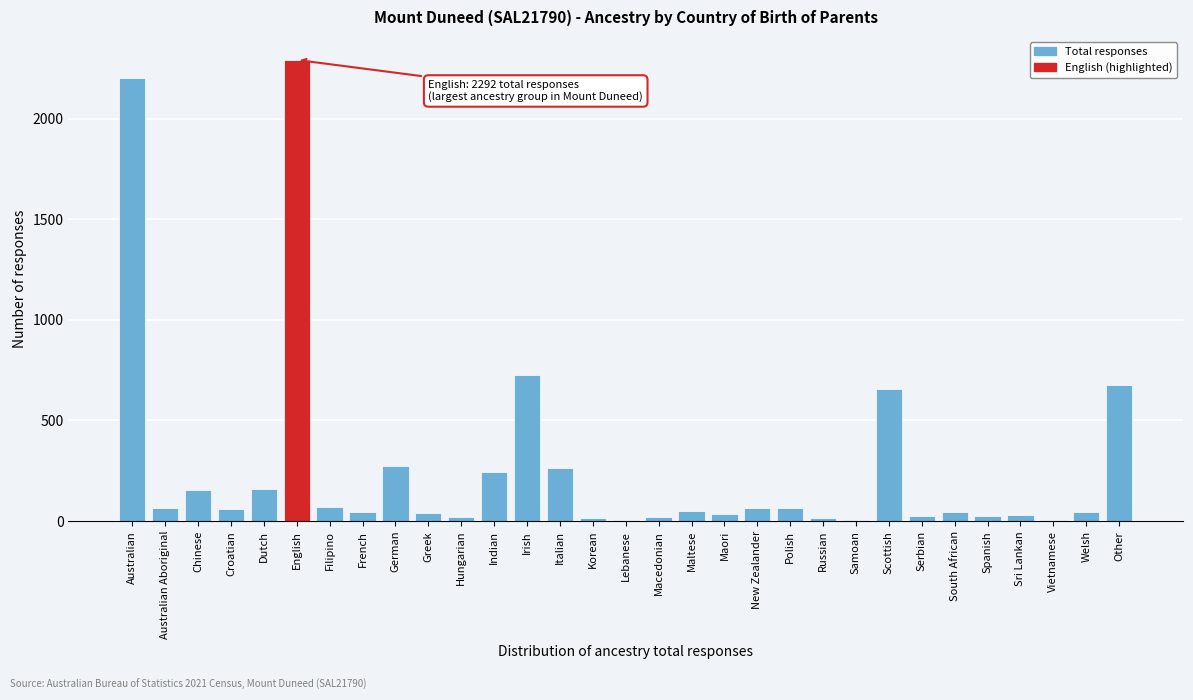

True or false: the data shows 160 at Dutch.

True